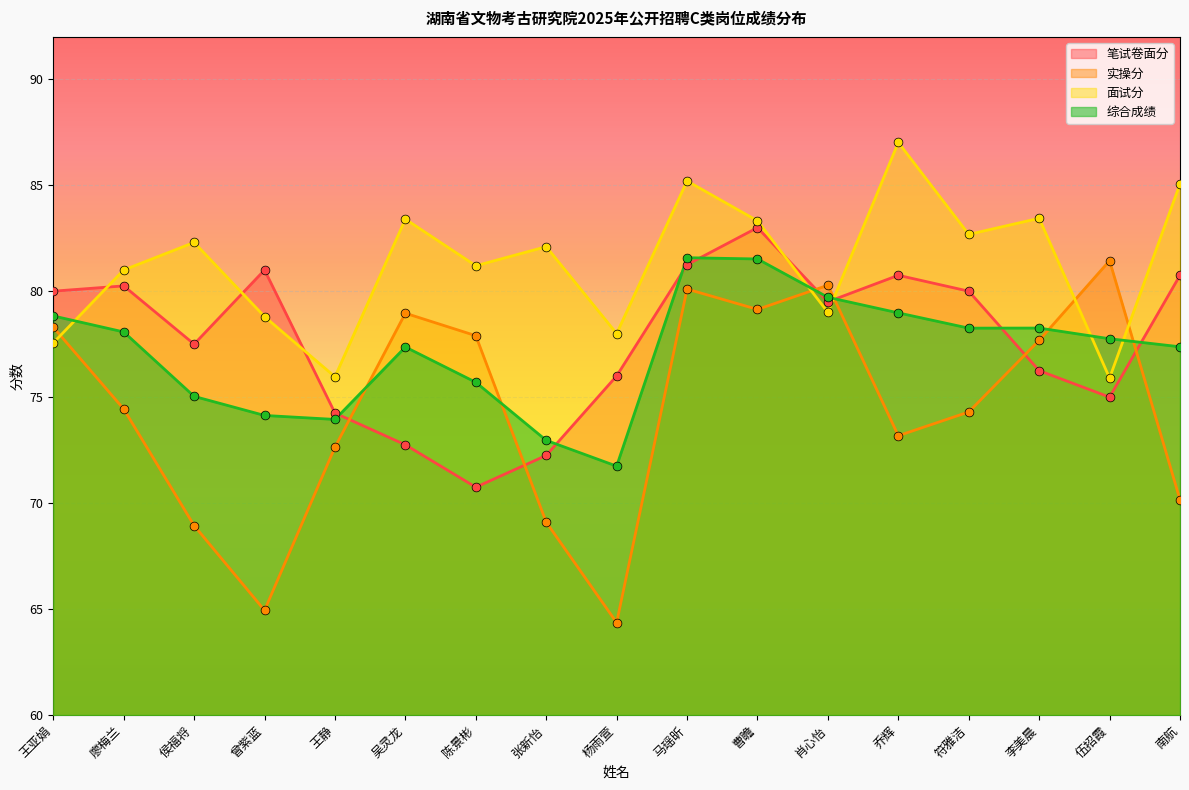

Which series reaches the minimum Y coordinate?

实操分